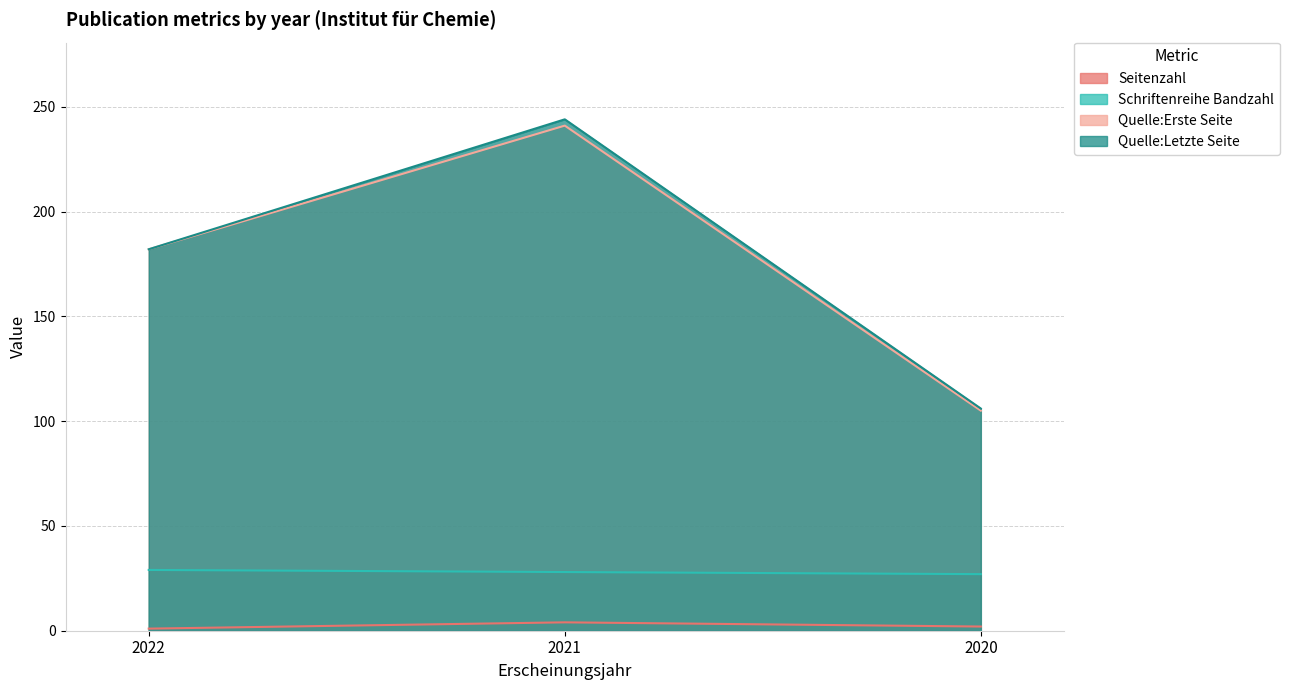

Read the Quelle:Letzte Seite value at 2020, to the nearest 50.

100